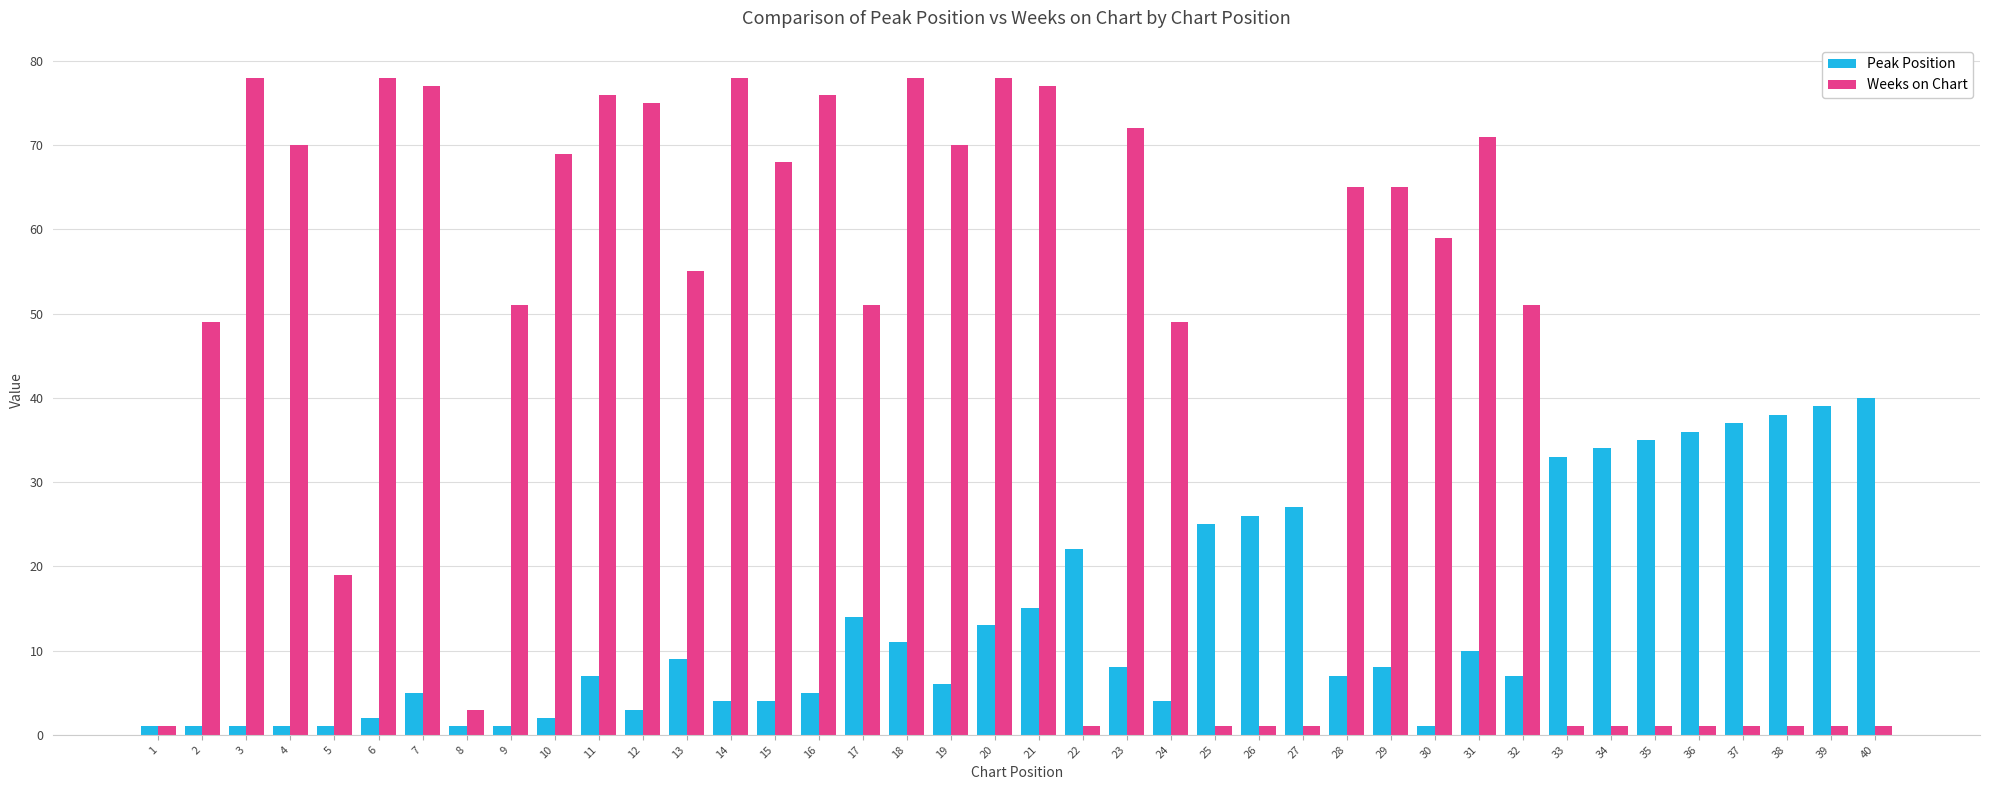

Is it true that Peak Position equals 44 at 26?

False